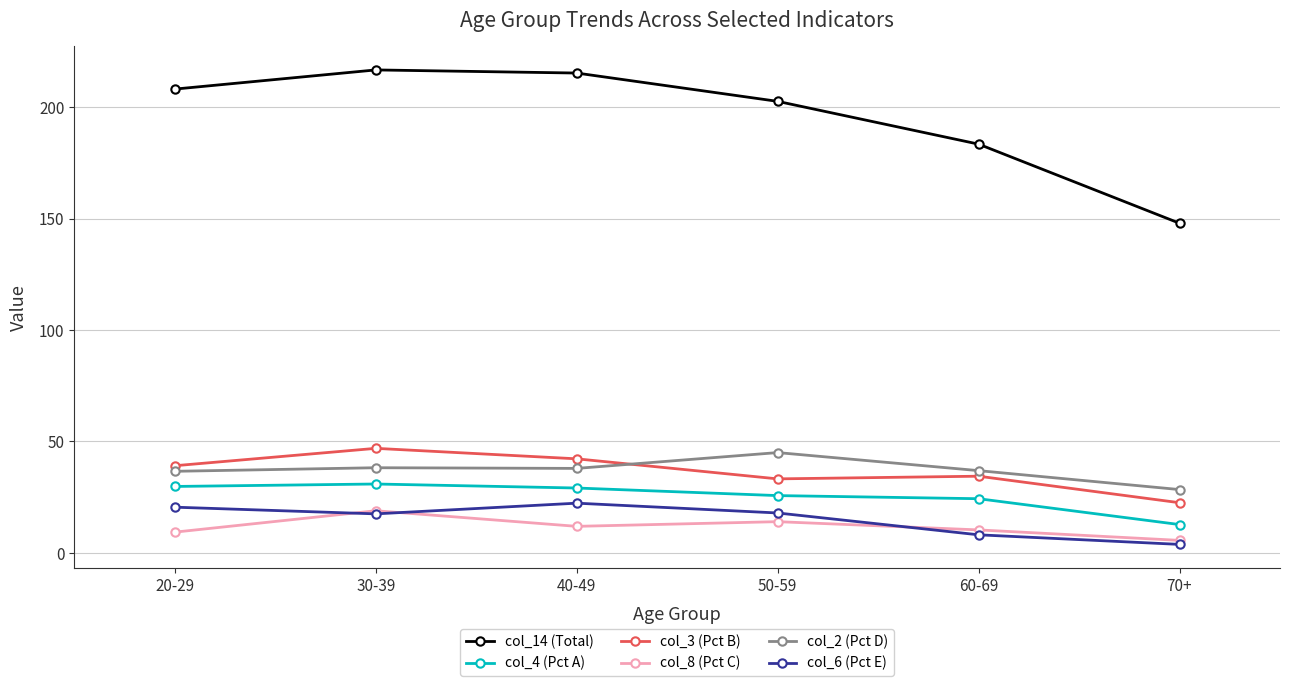

What is the highest value of the col_8 (Pct C) series?

18.9